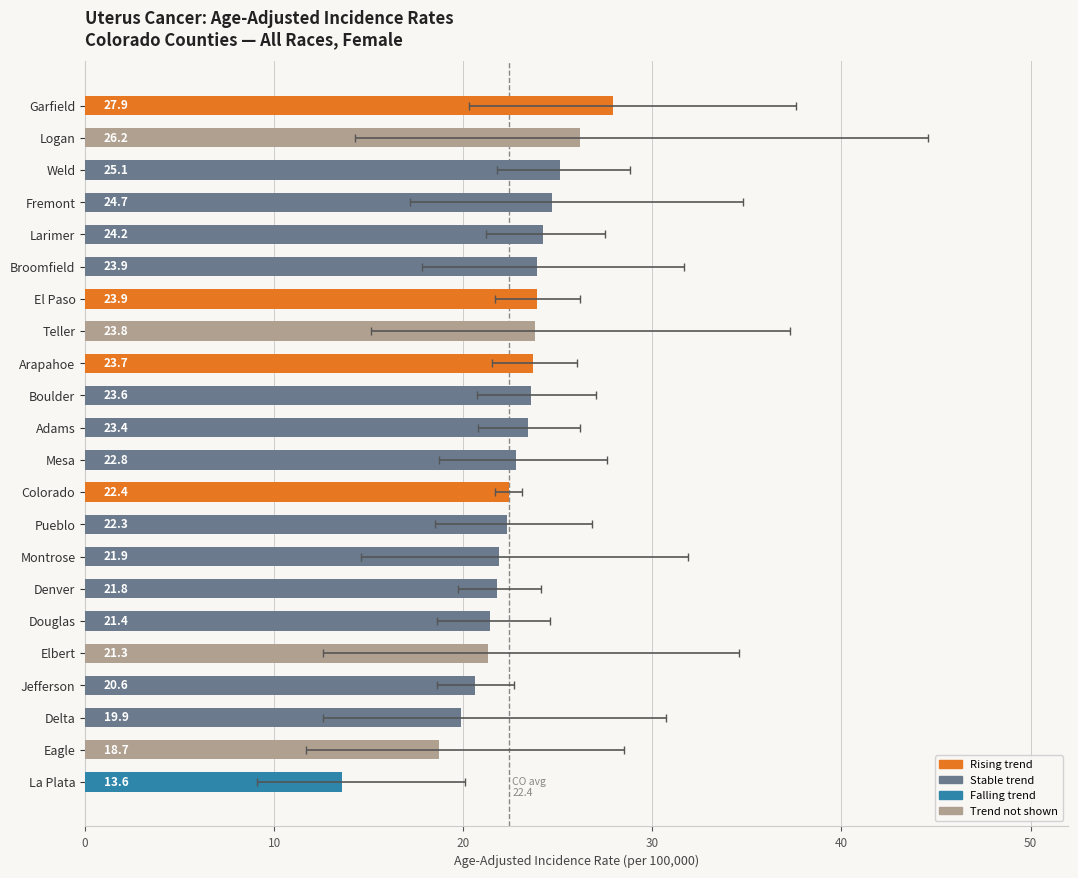

At which category is the sum across all series the highest?

Garfield